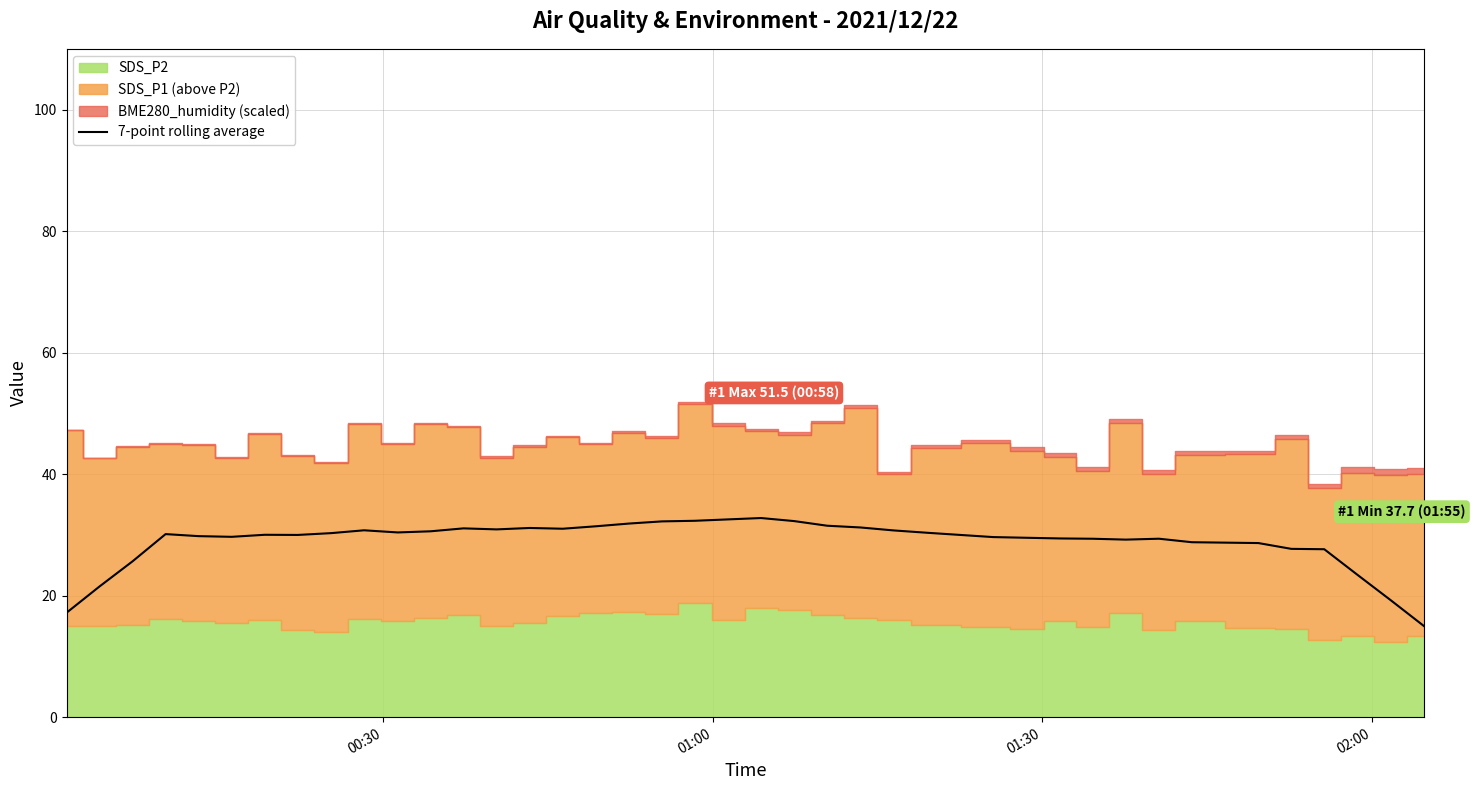

What is the maximum value for 7-point rolling average?

32.8